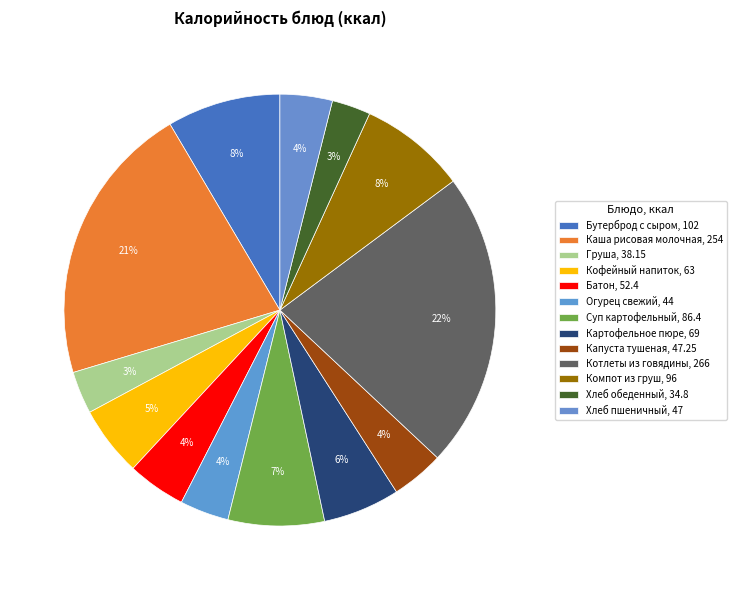

How many segments does this pie chart have?

13